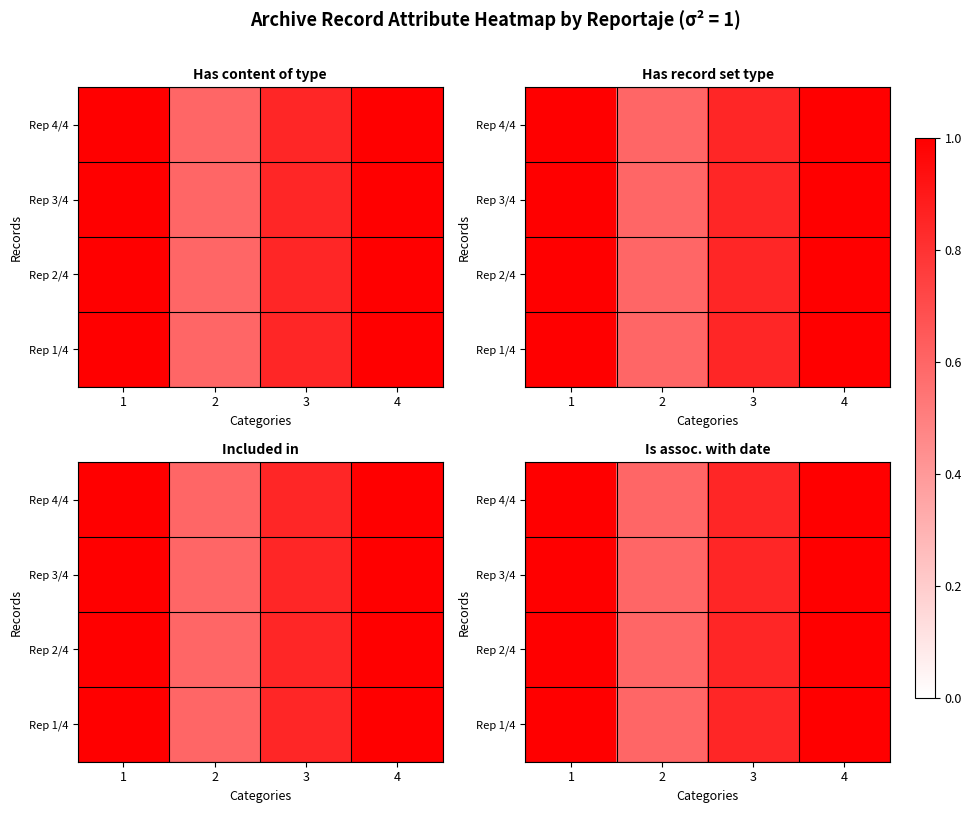

The value of Rep 3/4 at 2 is 0.6. True or false?

True